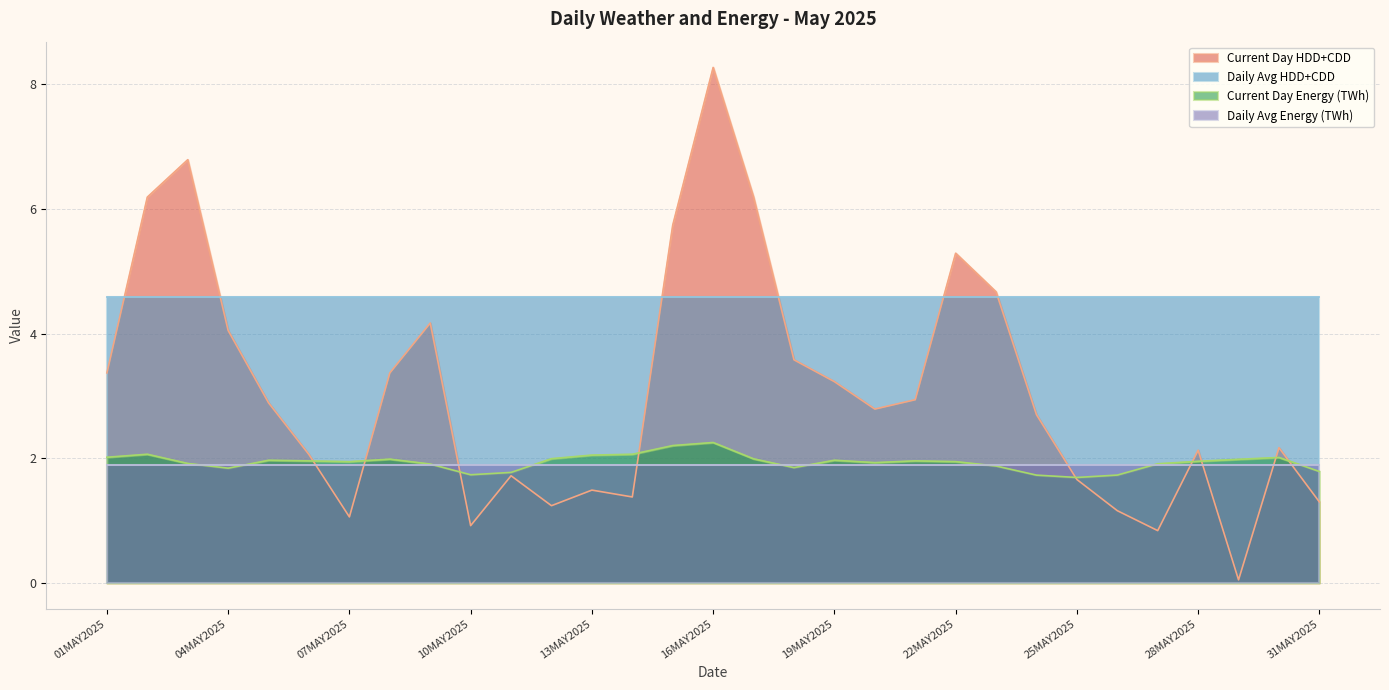

Which series has the widest spread of values?

Current Day HDD+CDD